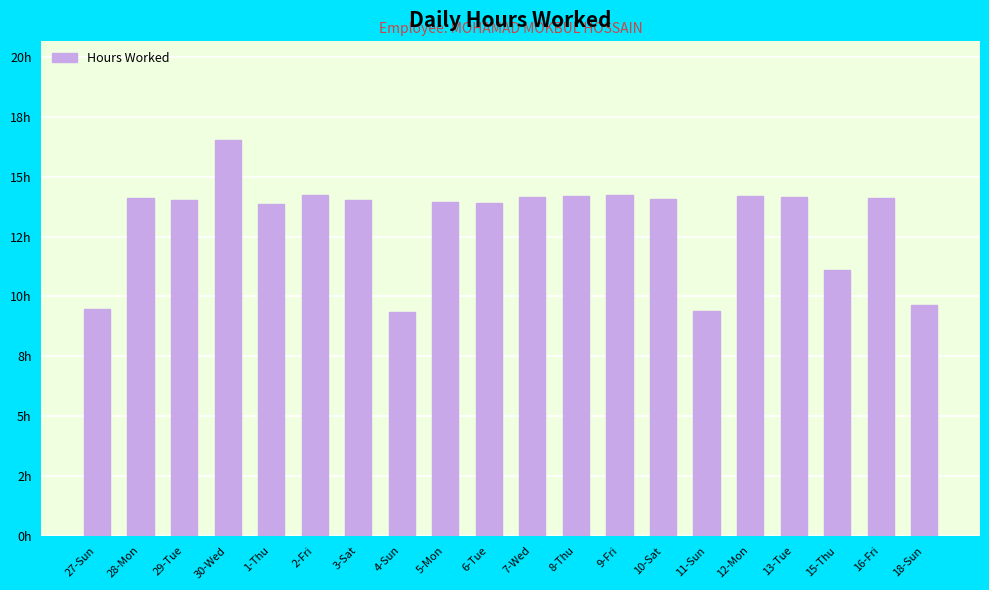

Which label corresponds to the smallest value in the chart?

4-Sun